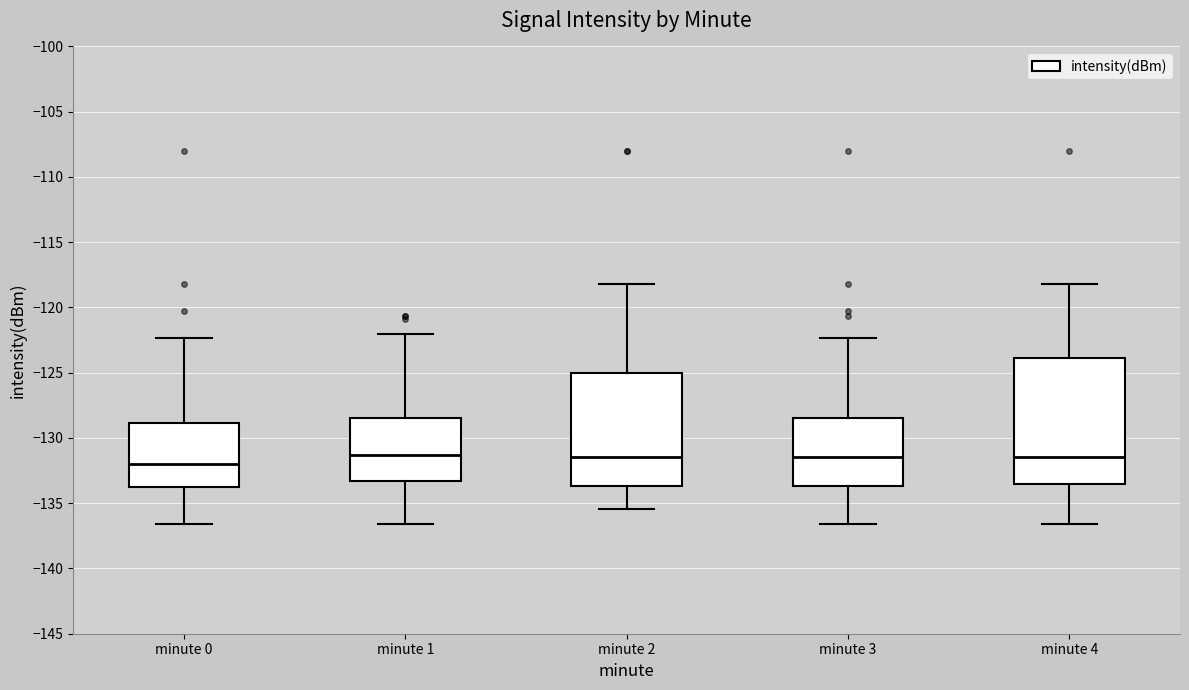

Comparing the boxes themselves (not the whiskers), which one is the tallest?

minute 4